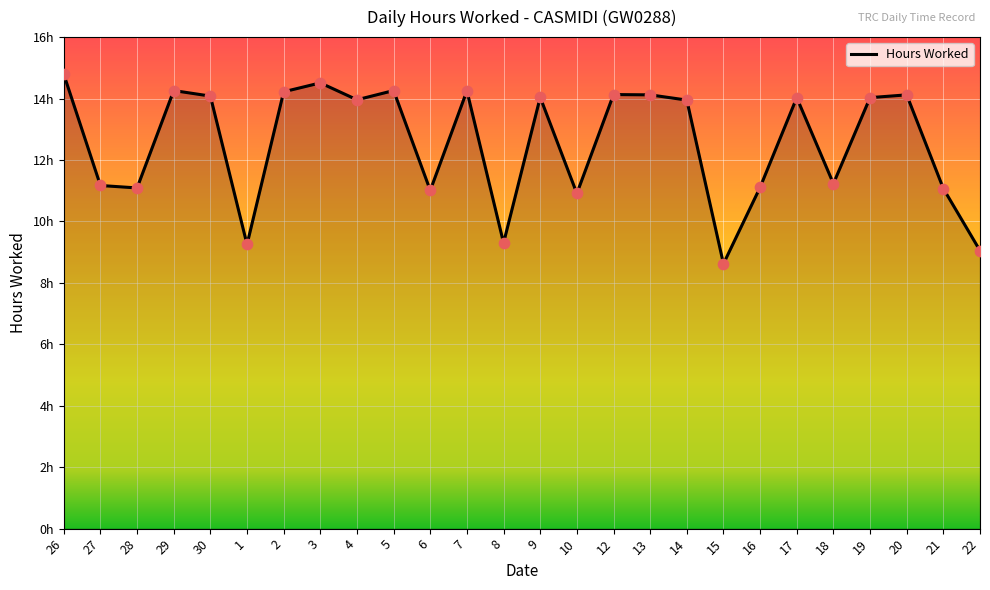

Approximately how many times larger is the value at 17 compared to 27?

1.3